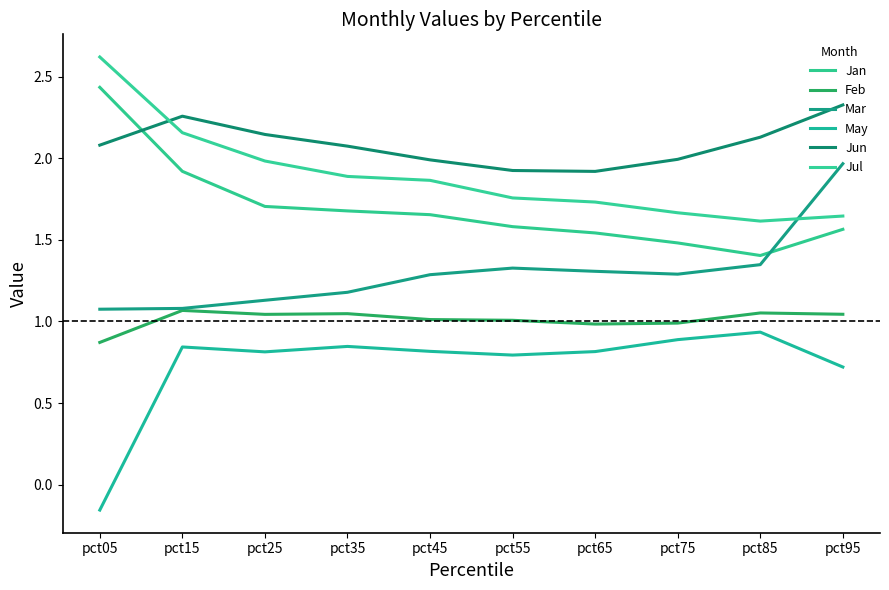

Reading left to right, transcribe all the data shown in this chart.

Jan: 2.4	1.9	1.7	1.7	1.7	1.6	1.5	1.5	1.4	1.6
Feb: 0.9	1.1	1.0	1.0	1.0	1.0	1.0	1.0	1.1	1.0
Mar: 1.1	1.1	1.1	1.2	1.3	1.3	1.3	1.3	1.3	2.0
May: -0.2	0.8	0.8	0.8	0.8	0.8	0.8	0.9	0.9	0.7
Jun: 2.1	2.3	2.1	2.1	2.0	1.9	1.9	2.0	2.1	2.3
Jul: 2.6	2.2	2.0	1.9	1.9	1.8	1.7	1.7	1.6	1.6